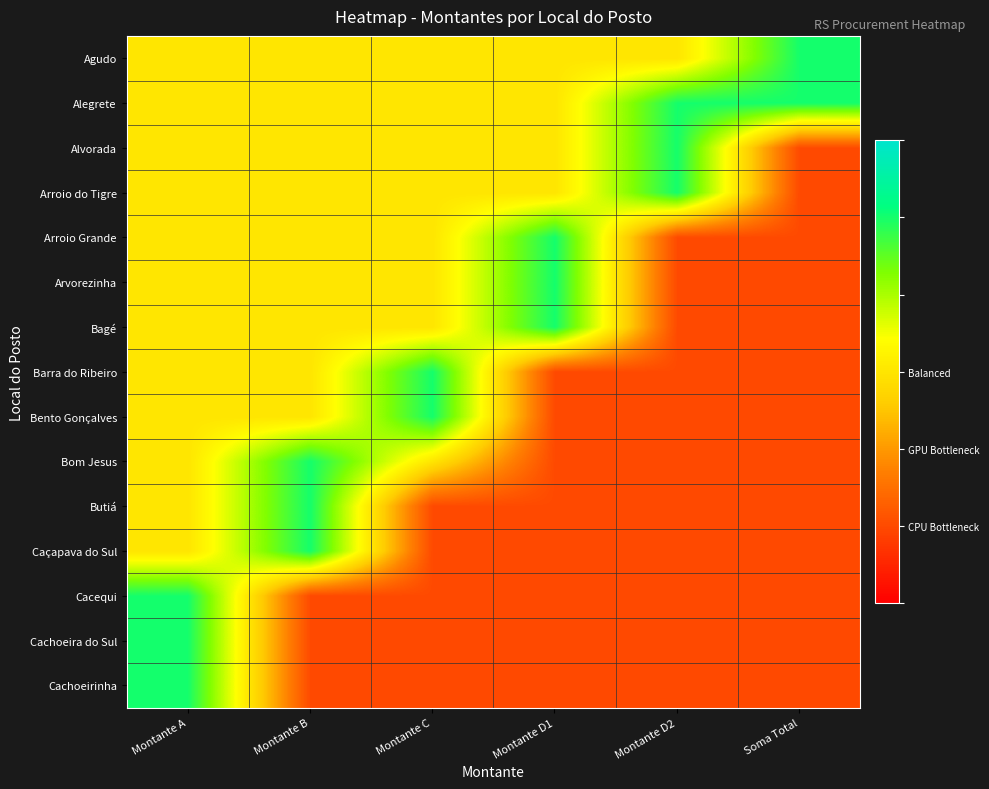

What is the maximum value shown in the chart?

3